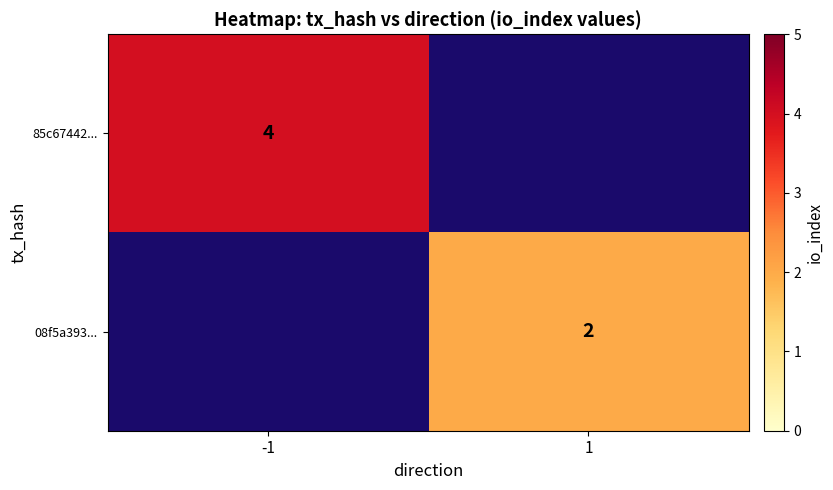

The 08f5a393... series shows 2 at 1. True or false?

True